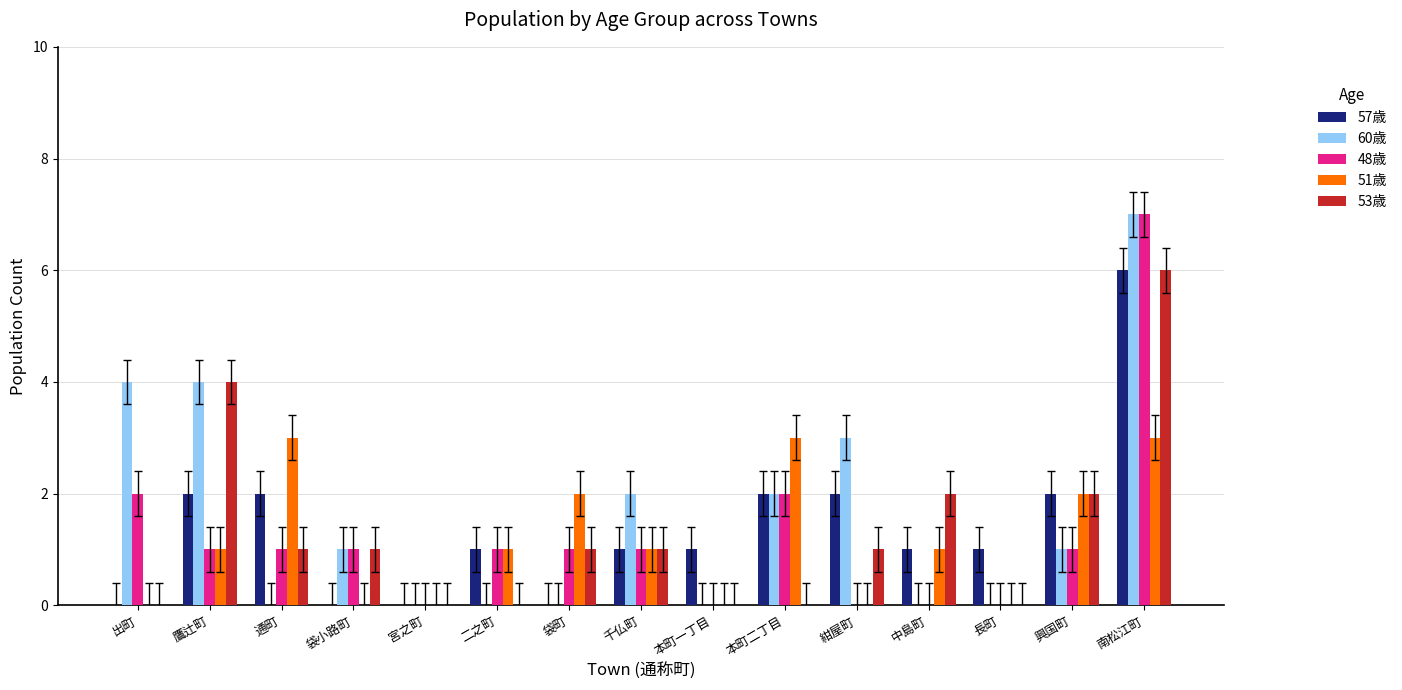

The value of 57歳 at 宮之町 is 0. True or false?

True